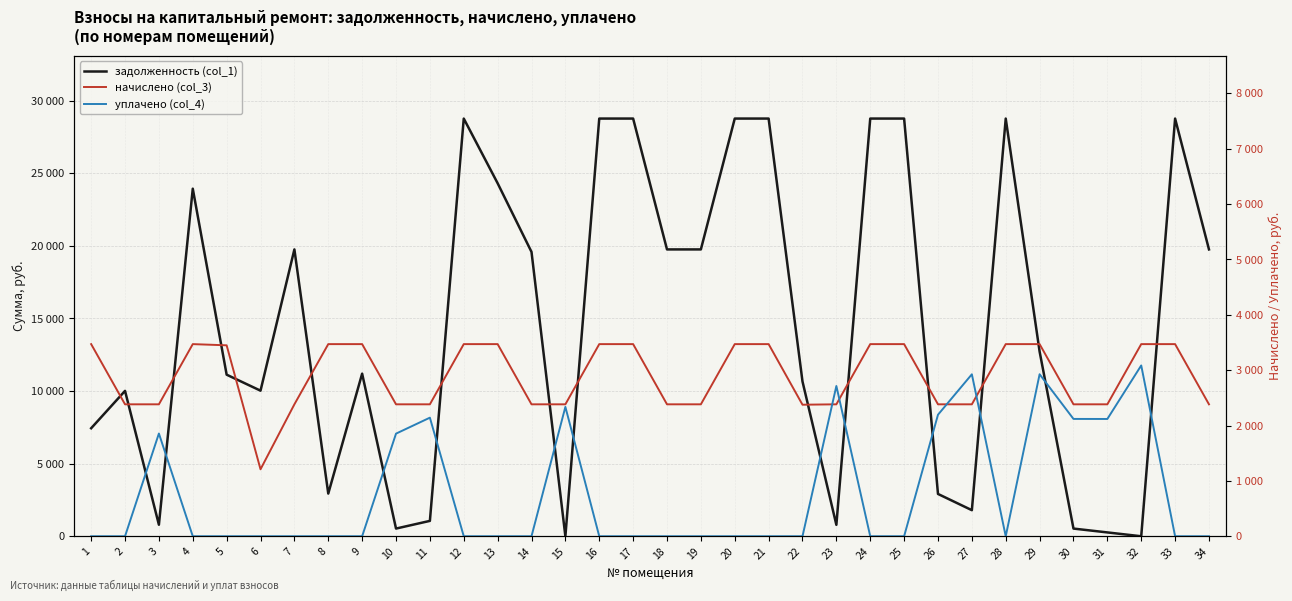

At which category does уплачено (col_4) reach its first local peak?

3